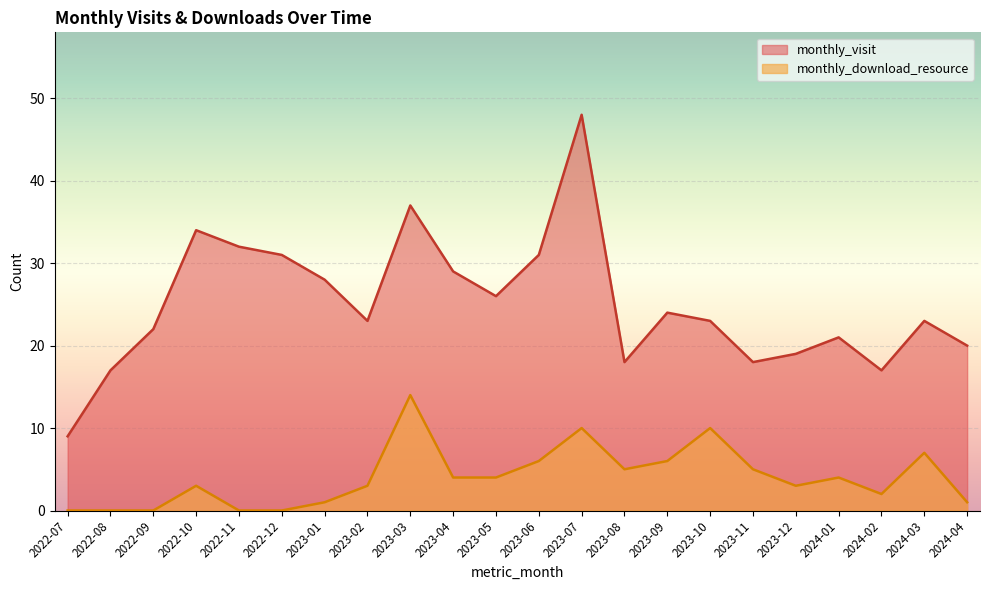

What is the difference between the maximum and minimum values in the monthly_download_resource series?

14